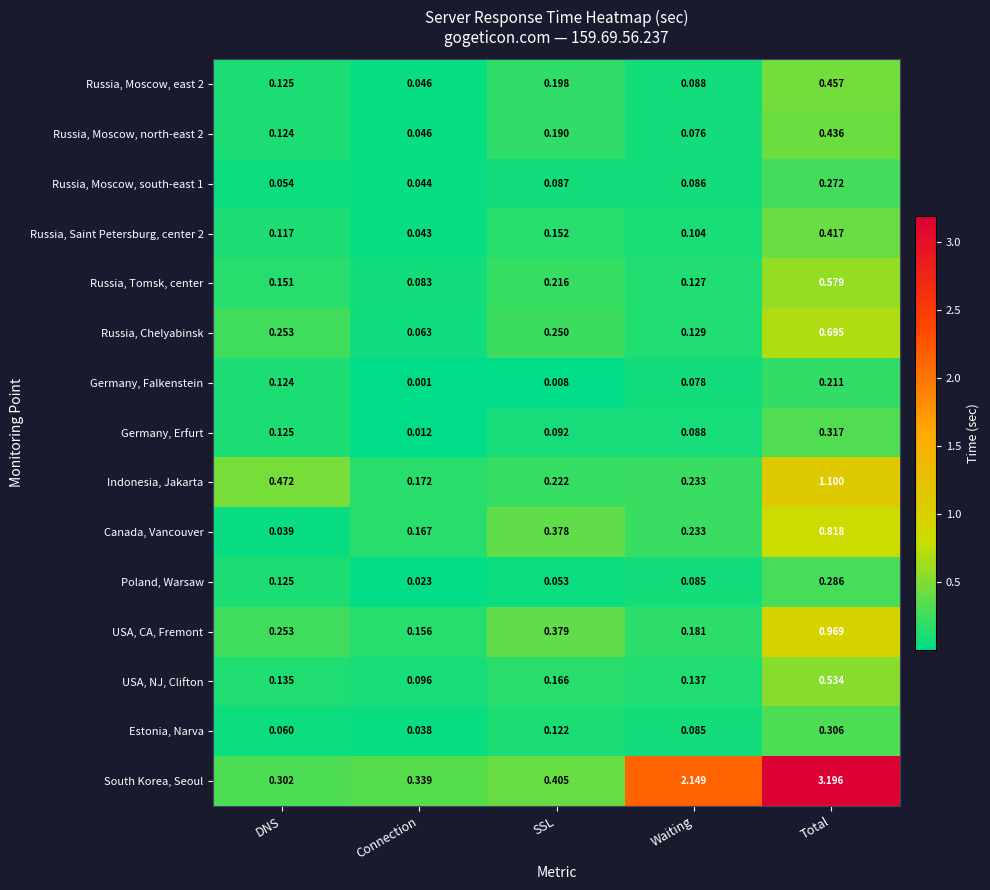

Where is USA, CA, Fremont nearest to the value 0?

Connection